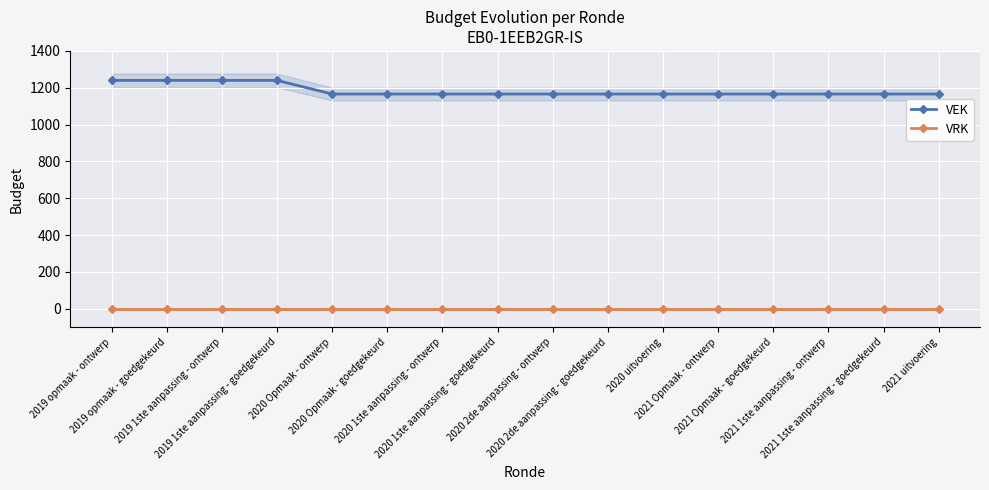

True or false: VEK and VRK intersect in this chart.

False